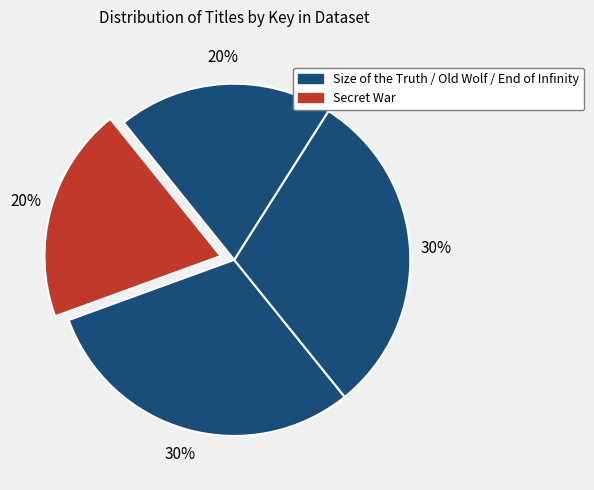

How many slices are in this pie chart?

4